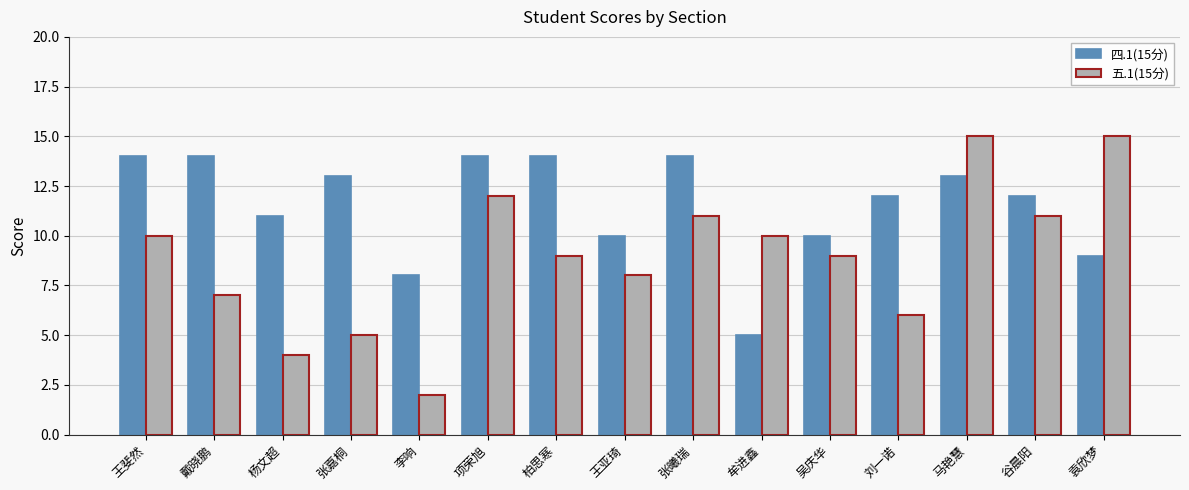

The 四.1(15分) series shows 16 at 杨文超. True or false?

False